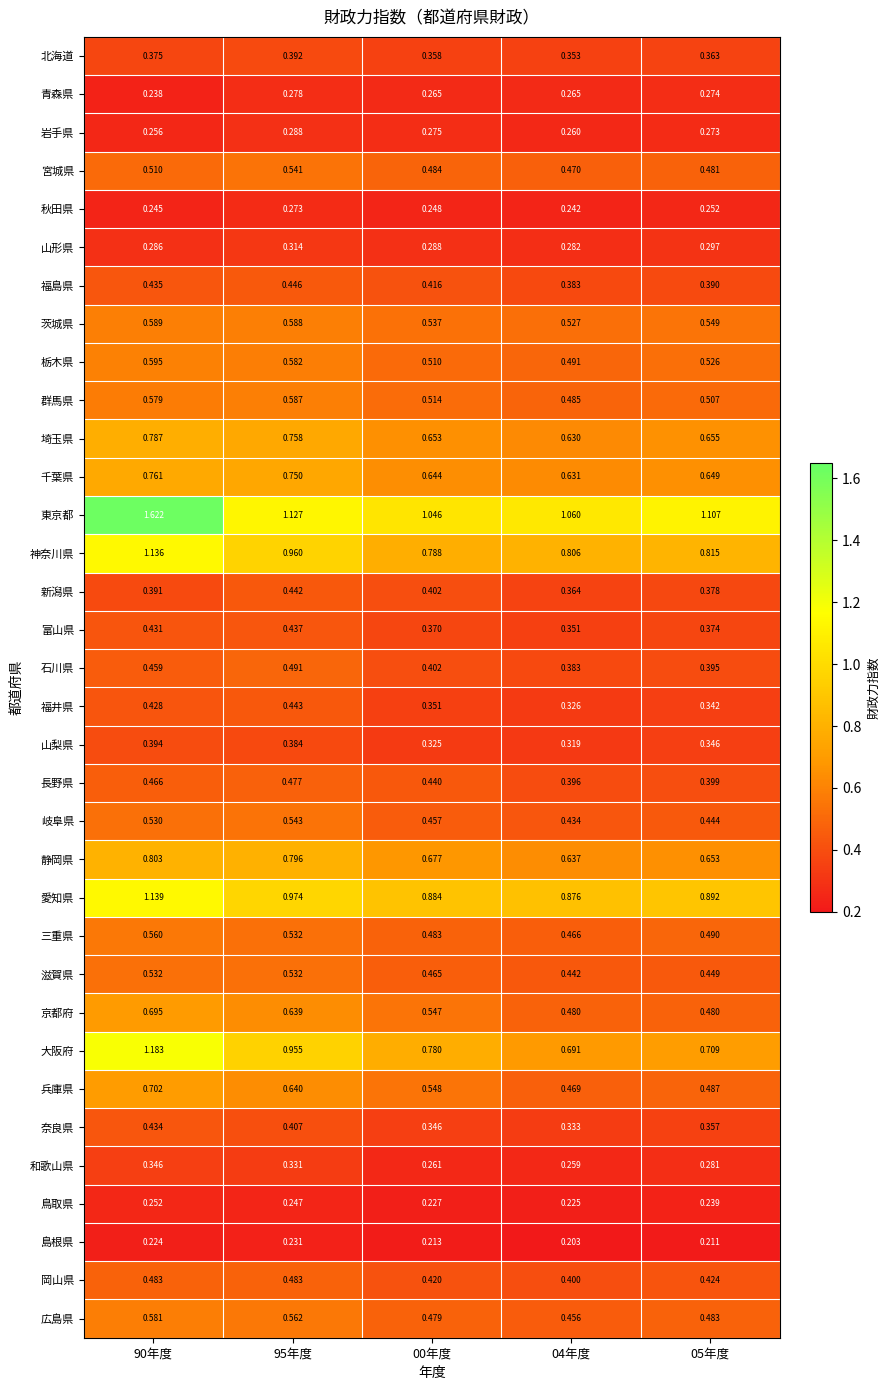

Between 00年度 and 04年度, which series saw the biggest shift?

大阪府